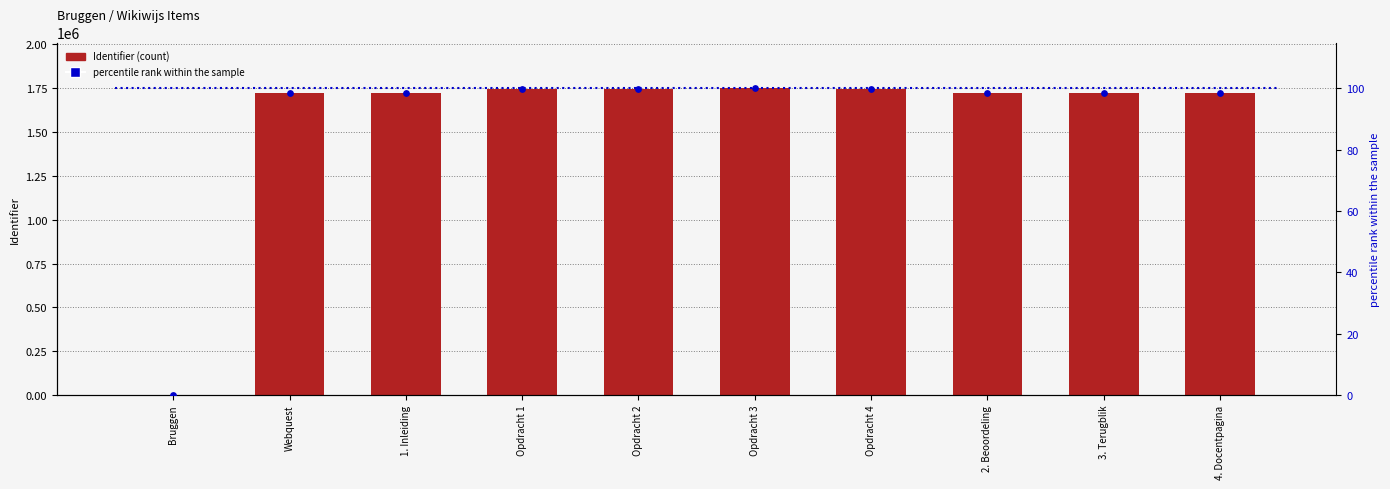

Is the value of percentile rank within the sample at 3. Terugblik greater than the value of Identifier at Opdracht 4?

No